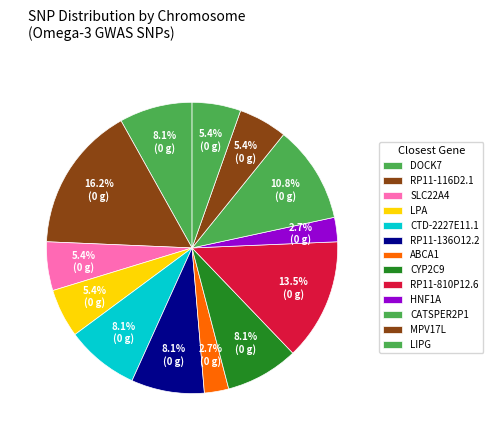

How many segments does this pie chart have?

13